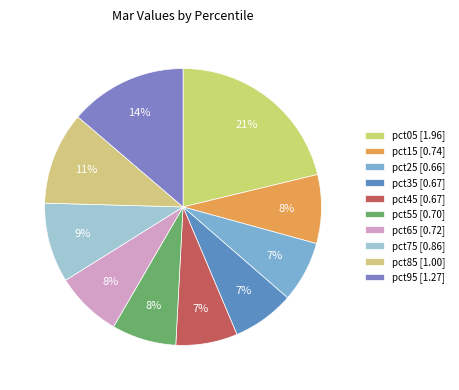

To the nearest percent, what is the average slice percentage?

10%